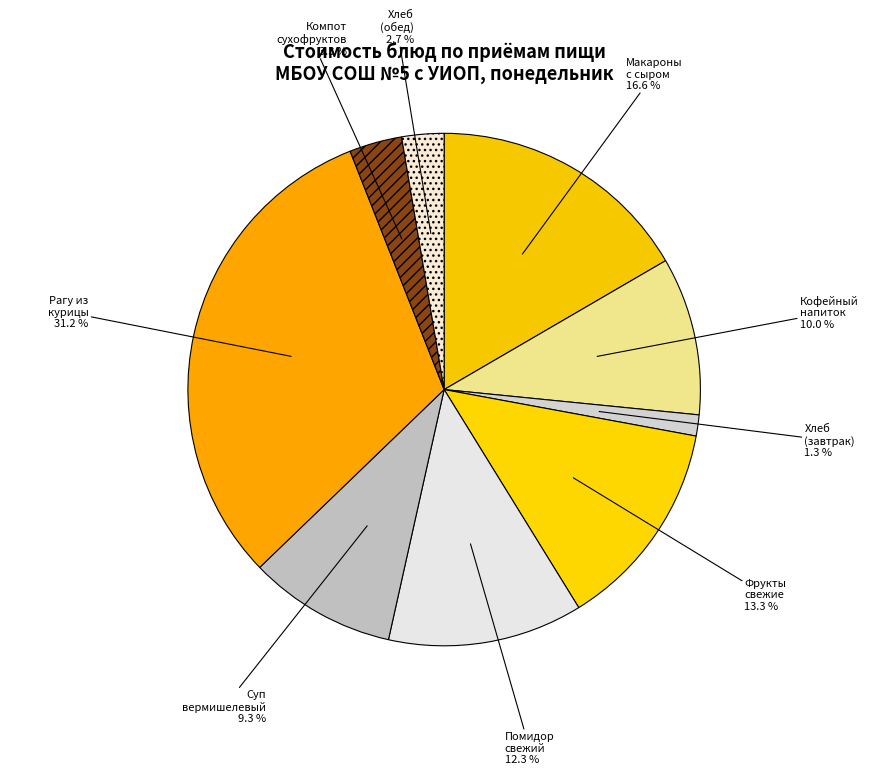

Is there any slice that represents more than half of the pie?

No